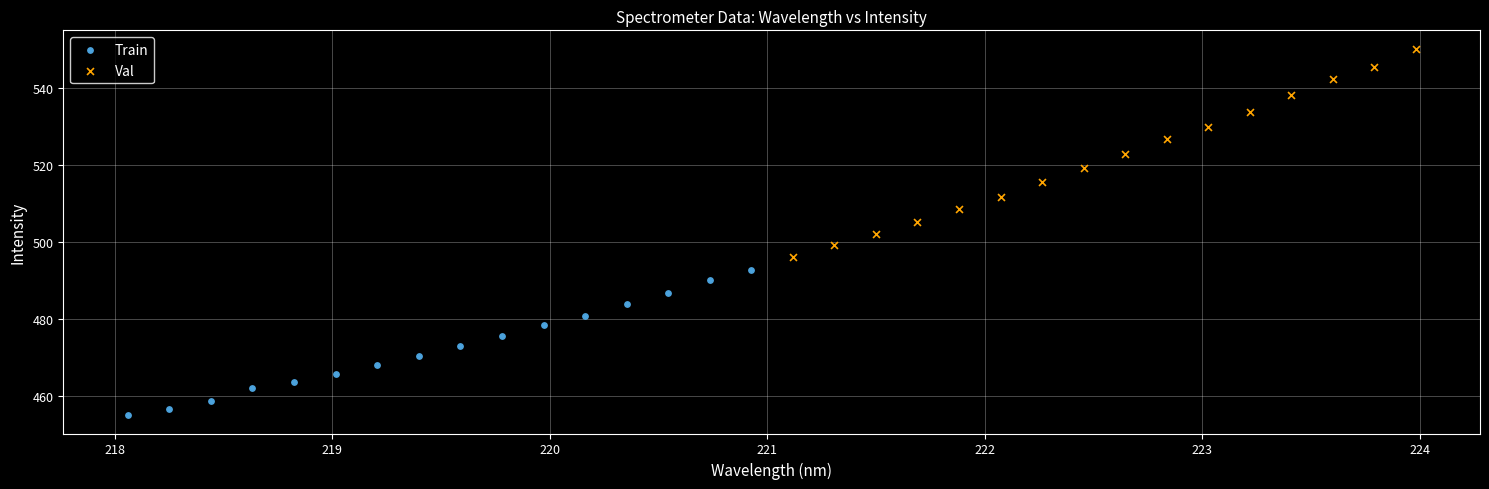

Which series has the widest spread of Y values?

Val